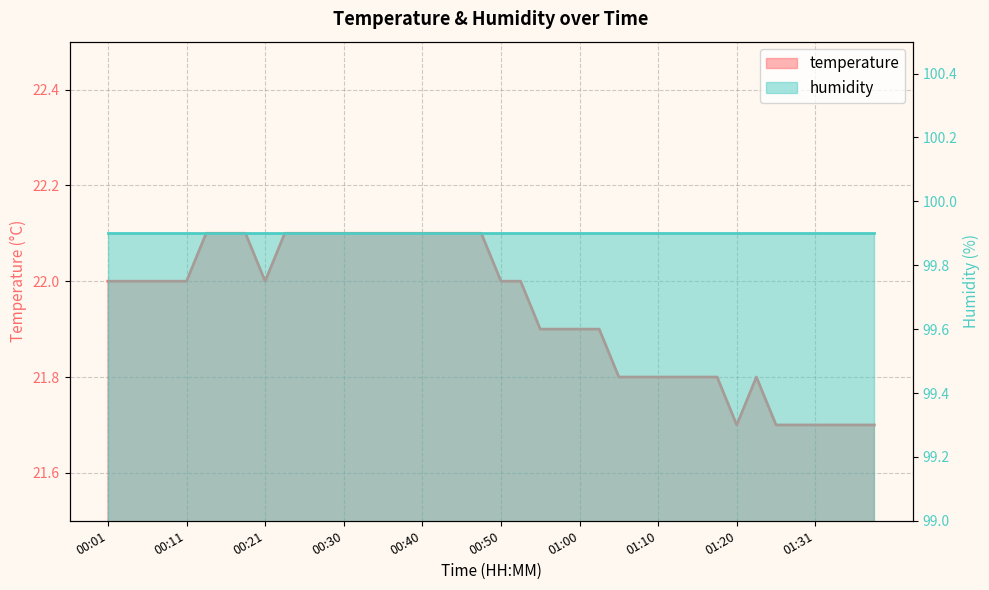

Reading right to left, extract all data points from this chart.

21.7	21.7	21.7	21.7	21.7	21.7	21.8	21.7	21.8	21.8	21.8	21.8	21.8	21.8	21.9	21.9	21.9	21.9	22.0	22.0	22.1	22.1	22.1	22.1	22.1	22.1	22.1	22.1	22.1	22.1	22.1	22.0	22.1	22.1	22.1	22.0	22.0	22.0	22.0	22.0